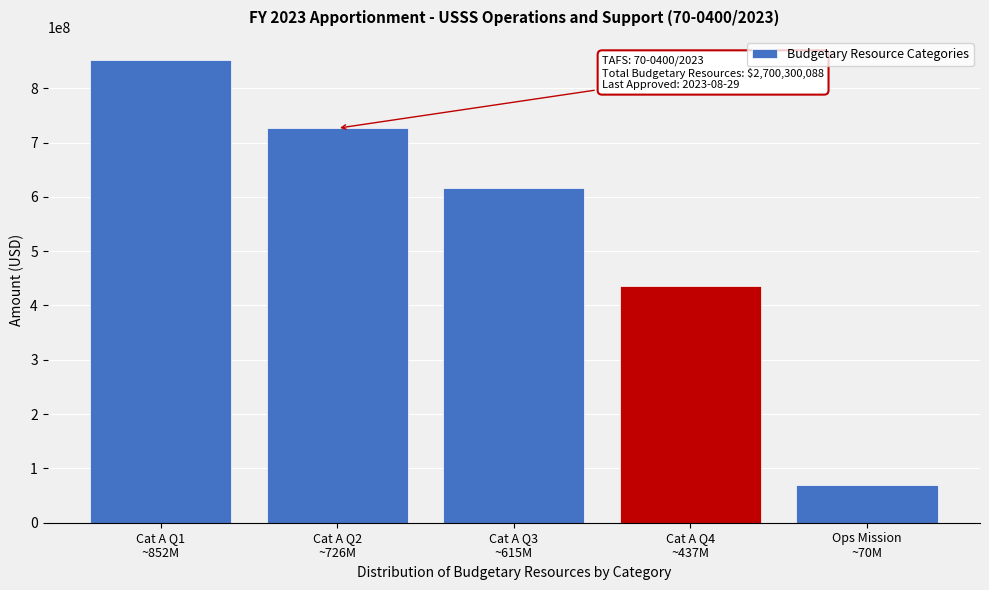

Reading left to right, transcribe all the data shown in this chart.

851745818	726191199	615494008	436531375	70337688